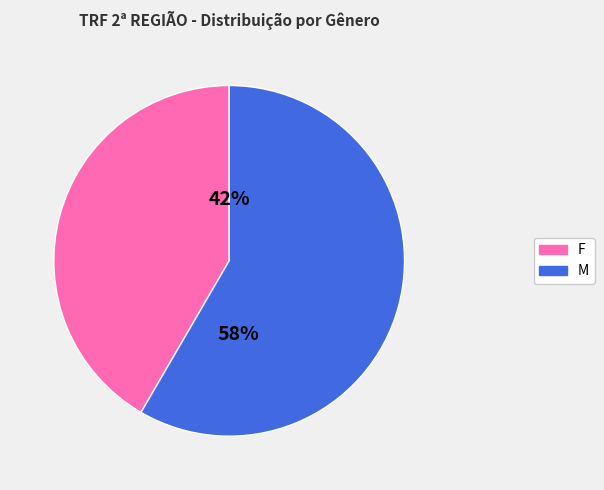

Between M and F, which is larger?

M